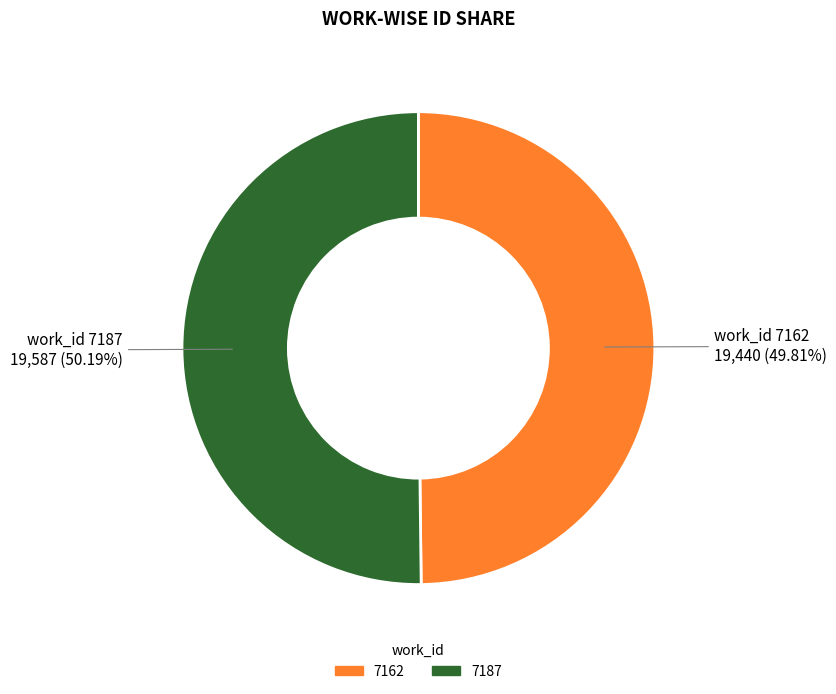

Is there any slice that represents more than half of the pie?

Yes